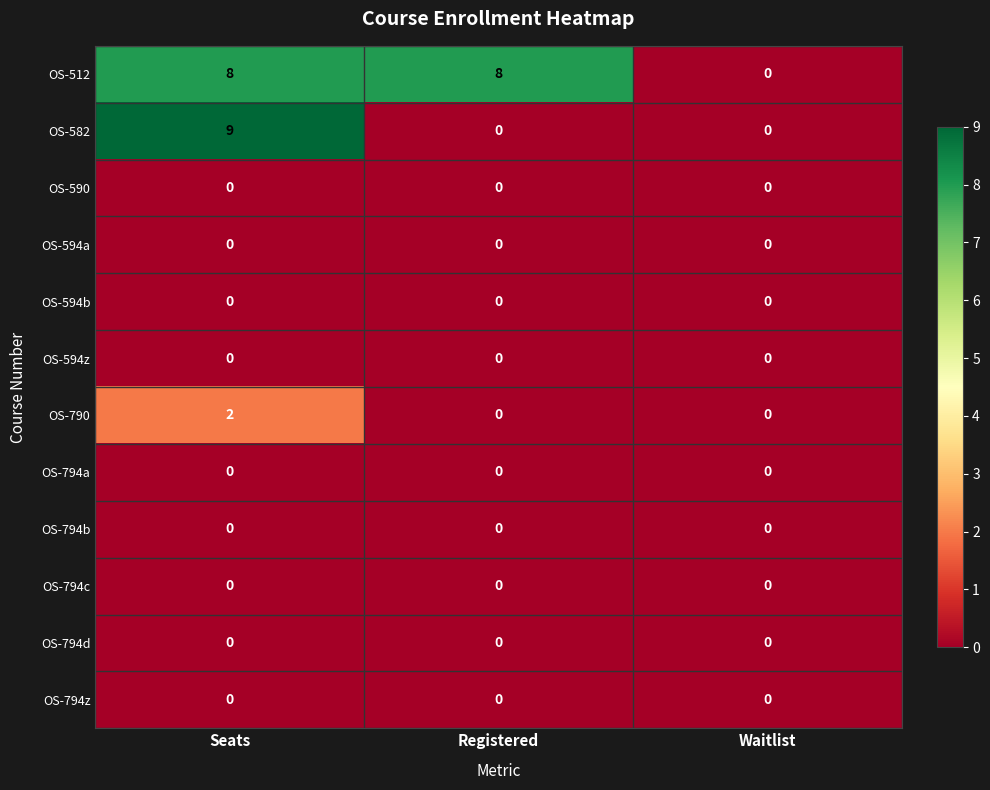

What is the average value of the OS-582 series?

3